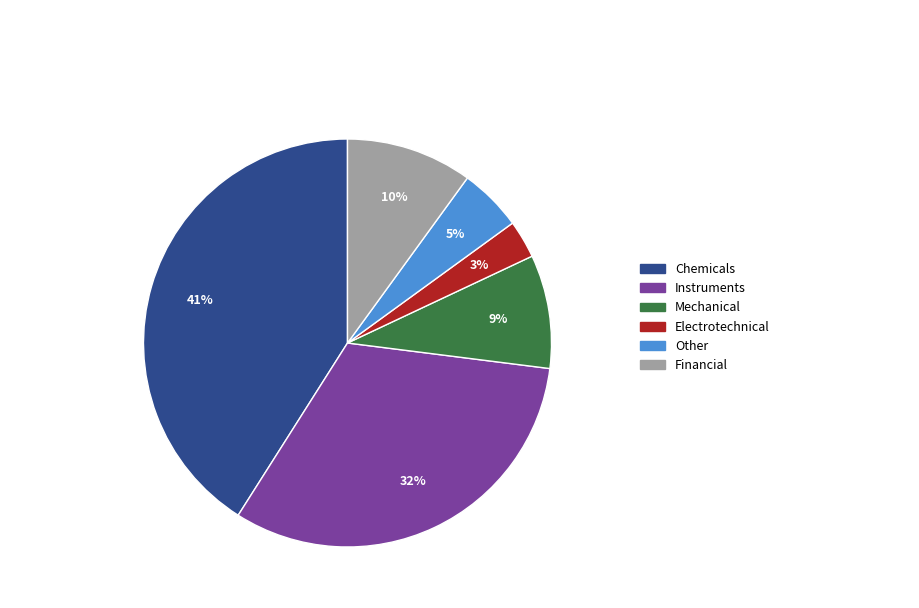

Between Mechanical and Electrotechnical, which is larger?

Mechanical